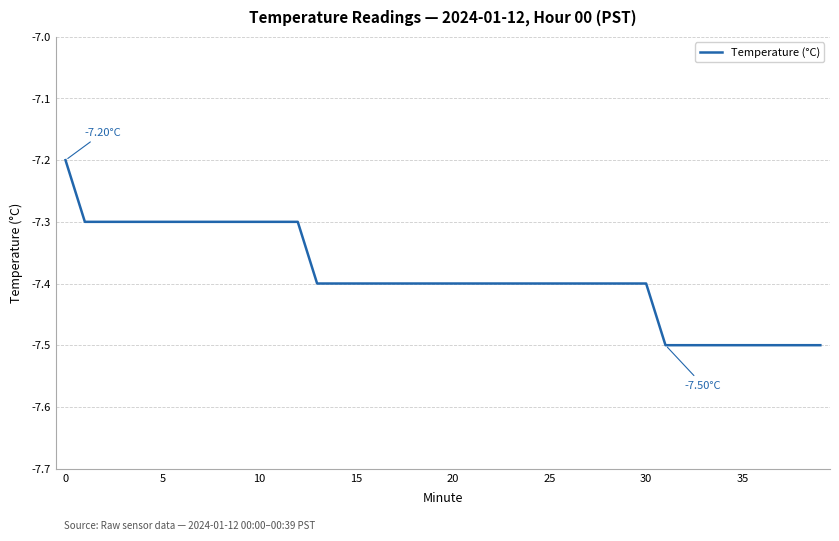

What is the difference between the maximum and minimum values?

0.3